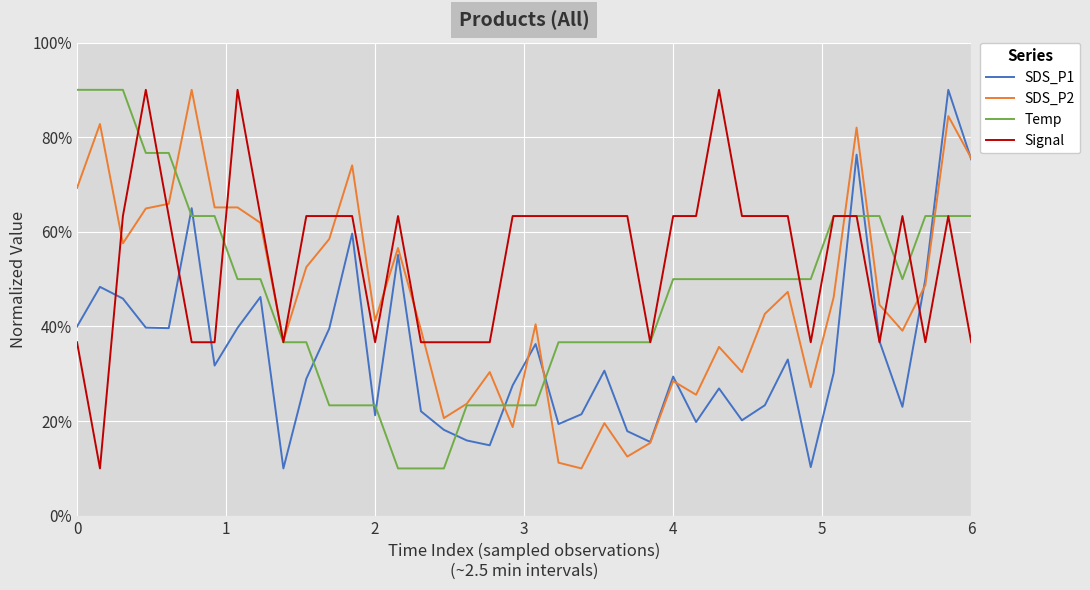

What is the minimum value for Temp?

10.0